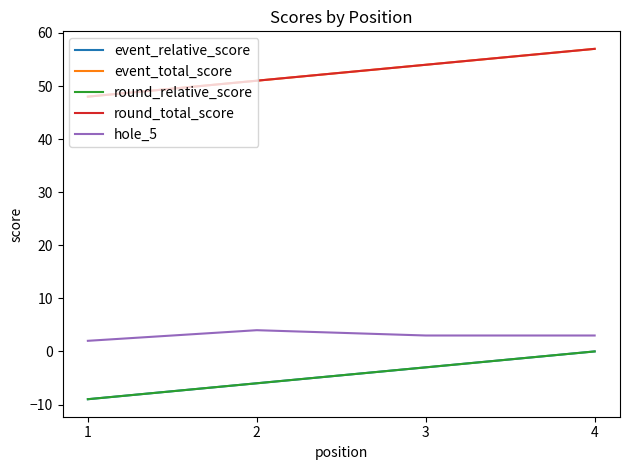

Is the value of event_relative_score at 4 greater than the value of event_total_score at 3?

No